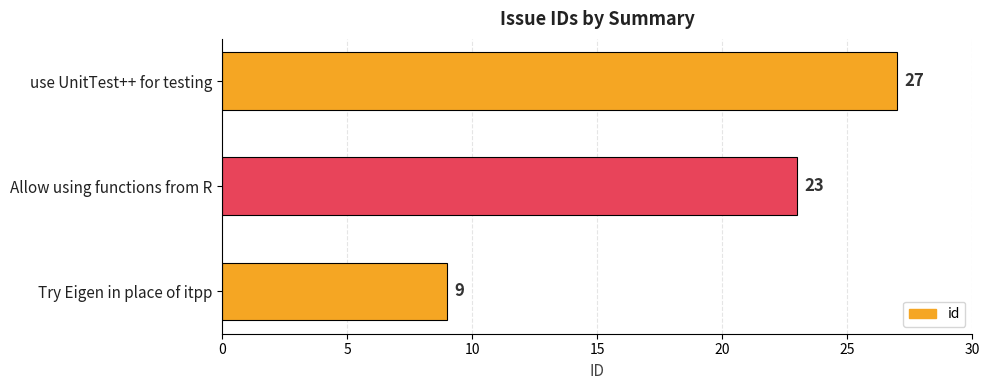

Is it true that the value at Try Eigen in place of itpp is 9?

True